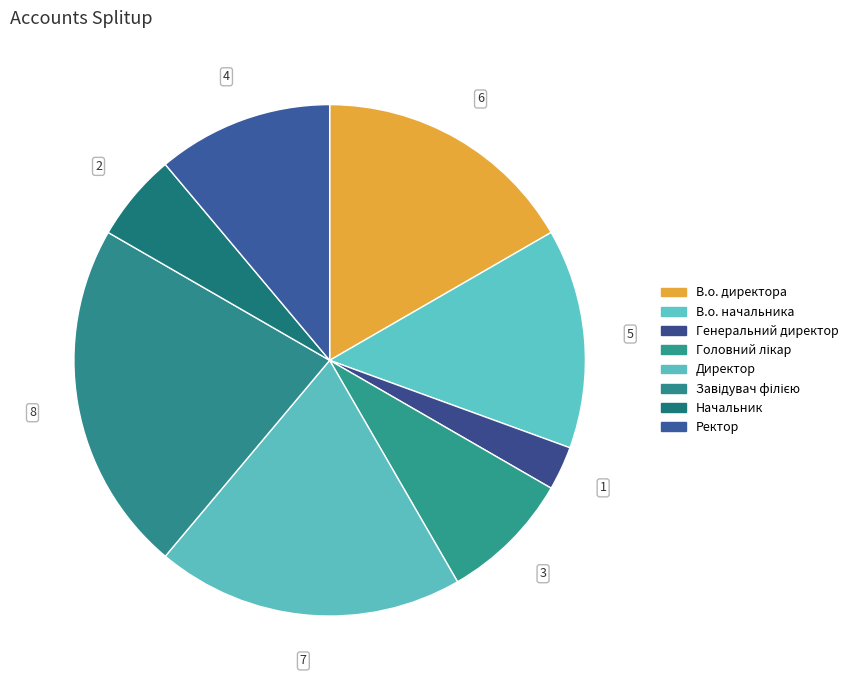

Count the number of slices in the pie.

8